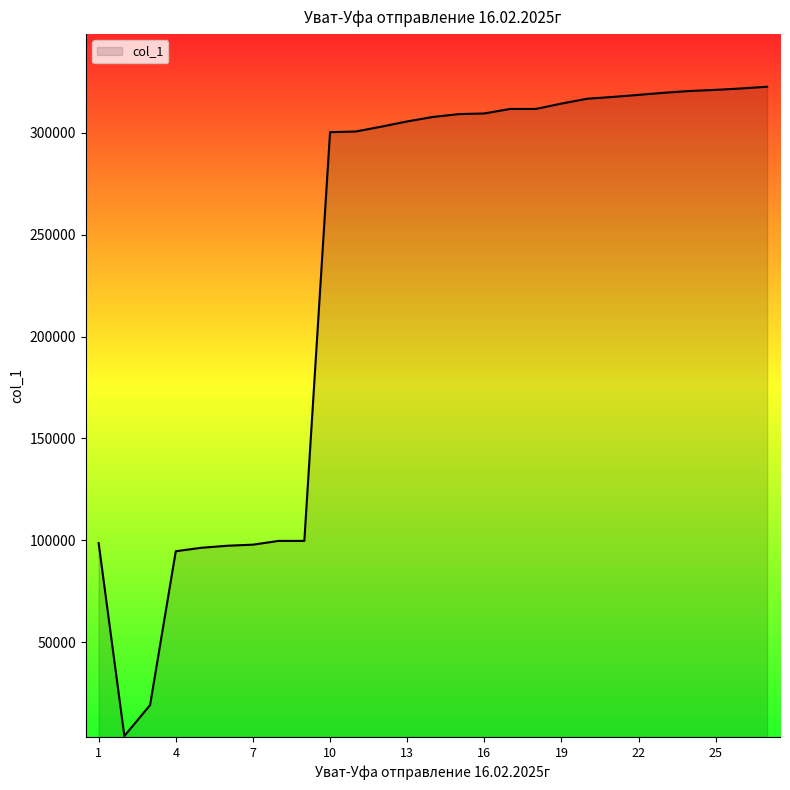

What is the difference between the maximum and minimum values?

318485